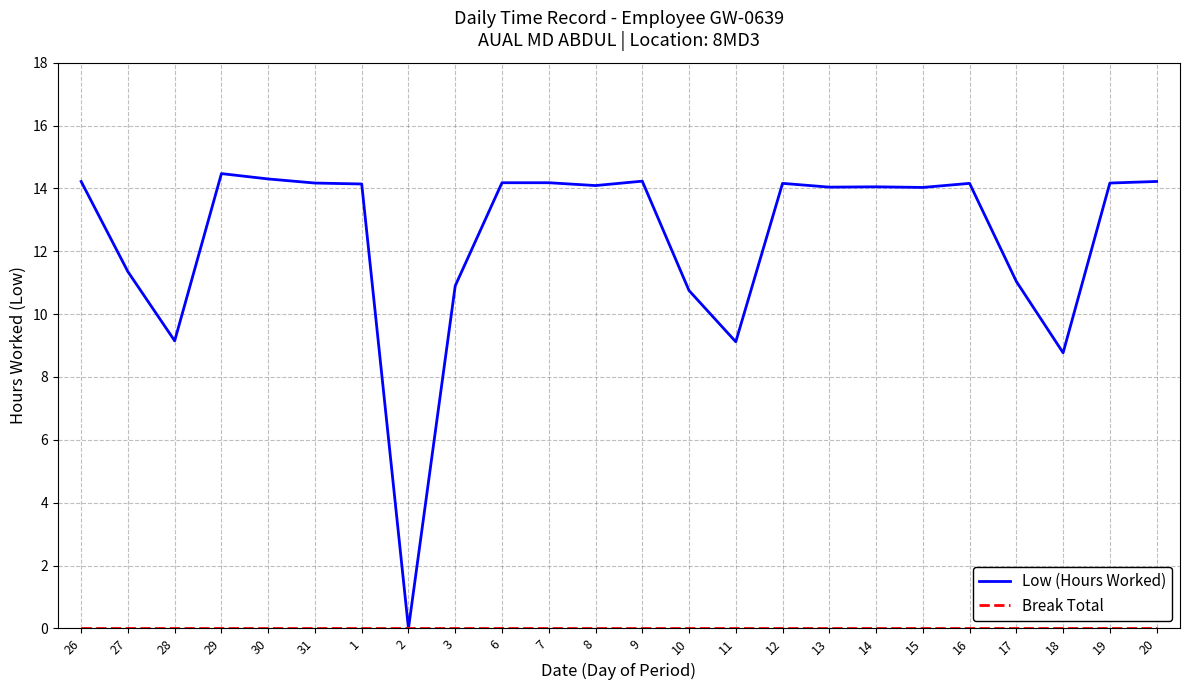

What is the total value across all series at 19?

14.2